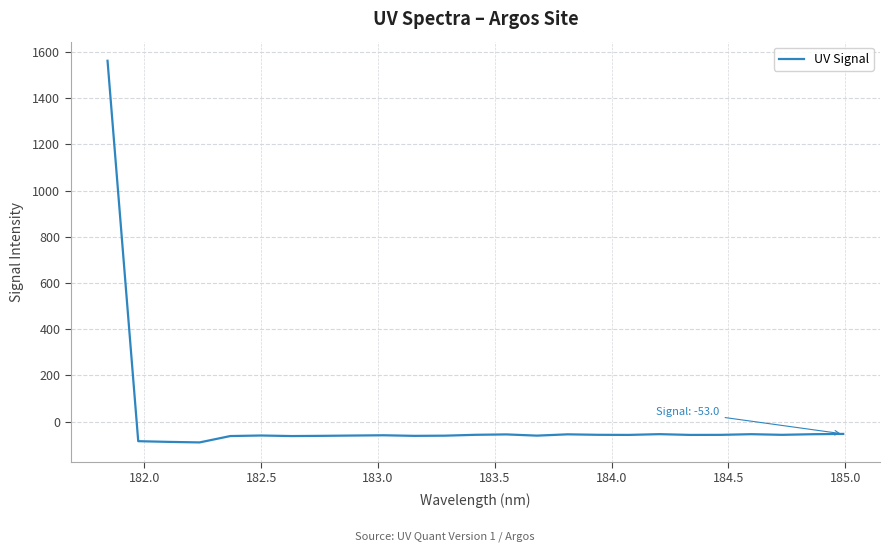

Count the number of data series in this chart.

1